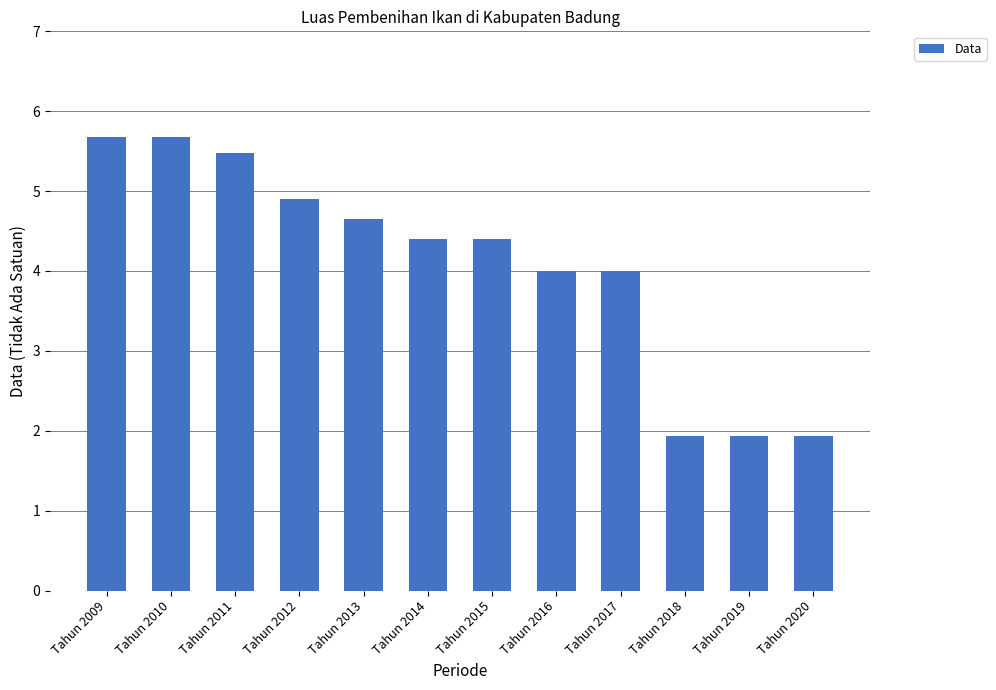

Reading left to right, transcribe all the data shown in this chart.

5.7	5.7	5.5	4.9	4.7	4.4	4.4	4.0	4.0	1.9	1.9	1.9